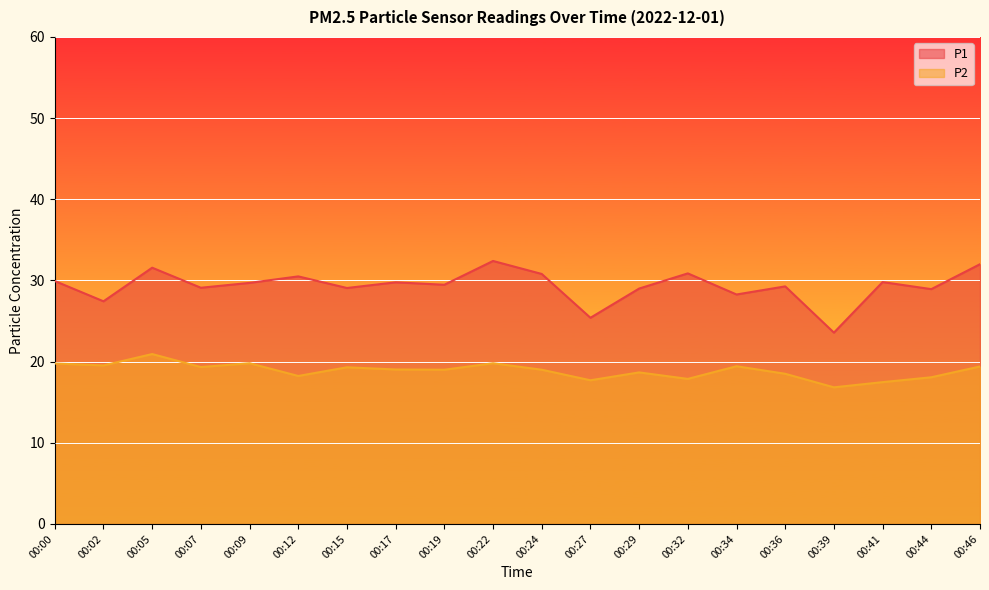

What is the minimum value shown in the chart?

16.8